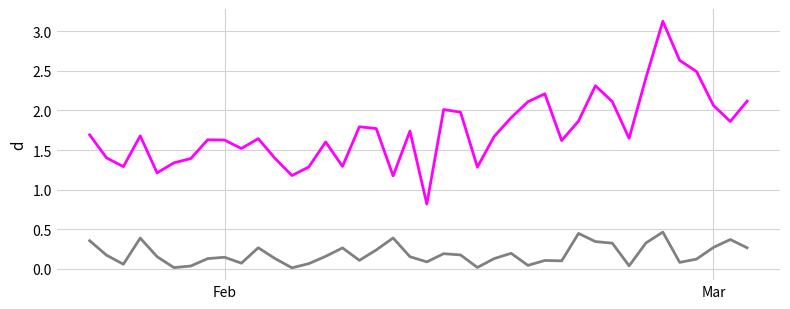

What is the maximum value shown in the chart?

3.1